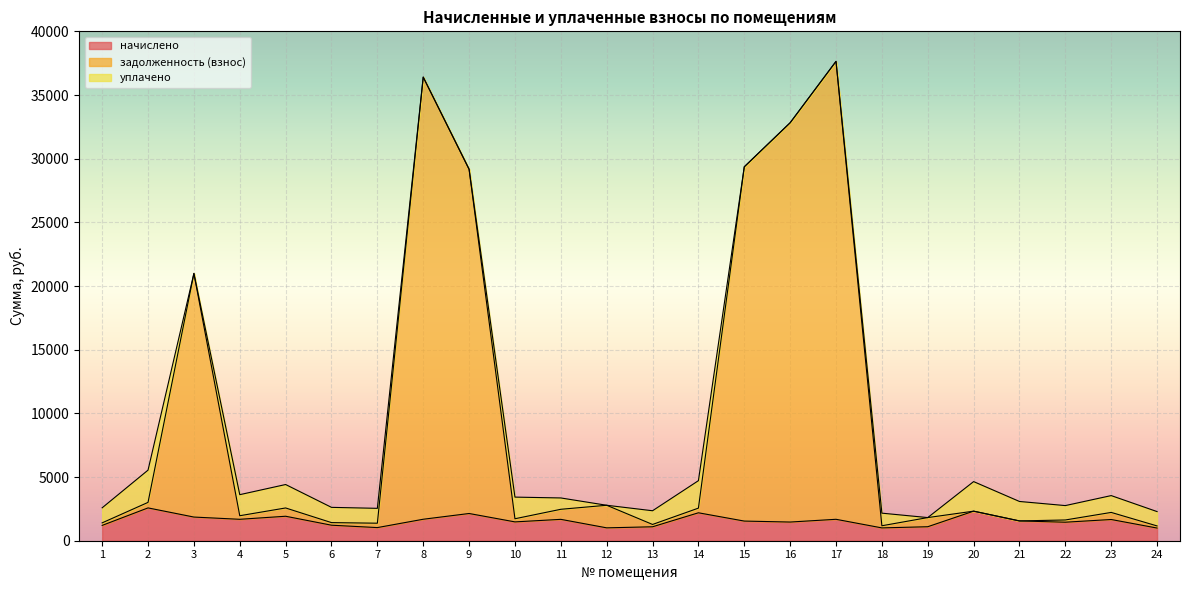

What is the total value across all series at 5?

4413.4